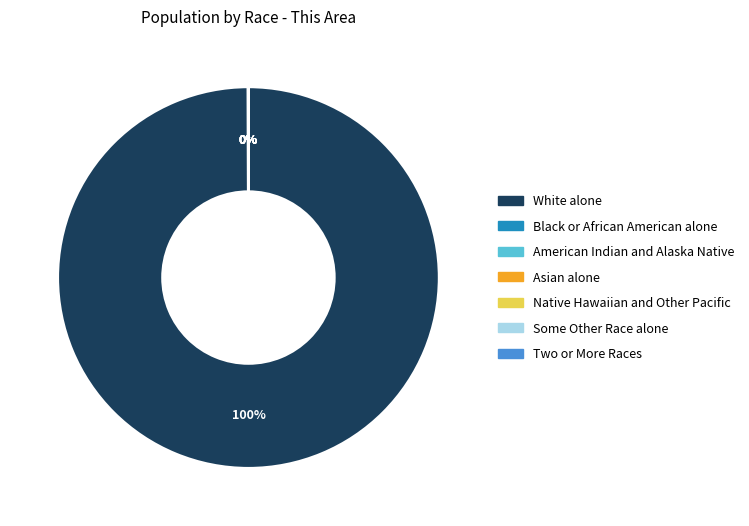

The White alone slice represents 100% of the pie. True or false?

True